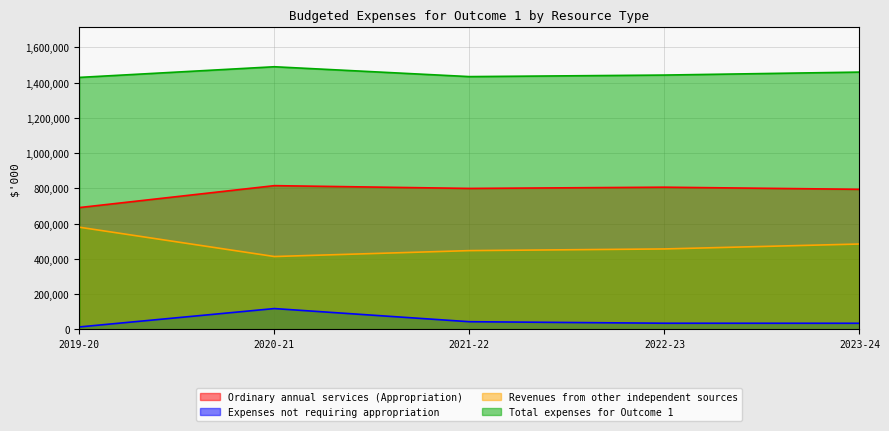

How many lines are shown in the chart?

4